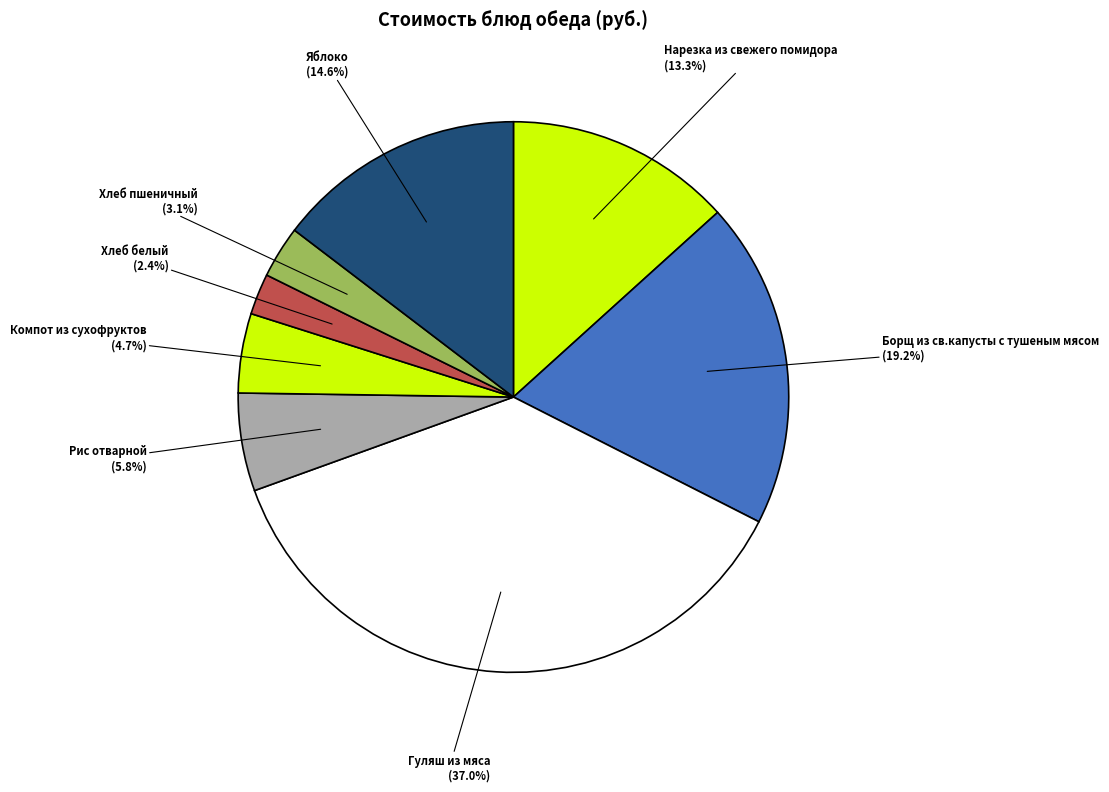

Does any single category account for the majority?

No